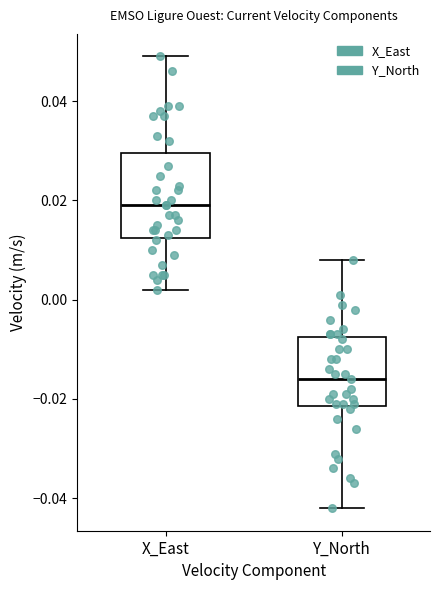

Which box has the lowest median line?

Y_North